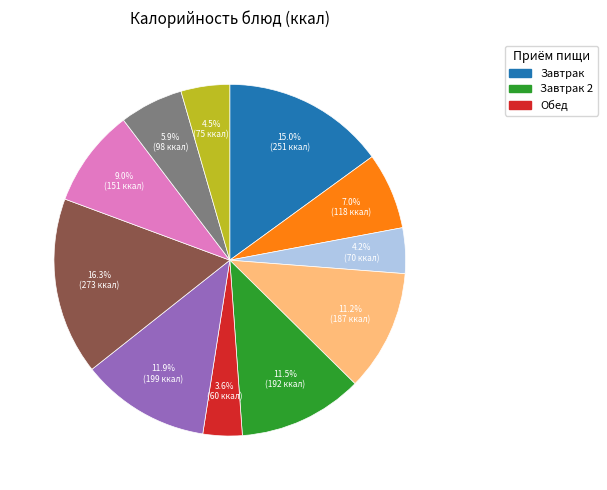

Count the number of slices in the pie.

11